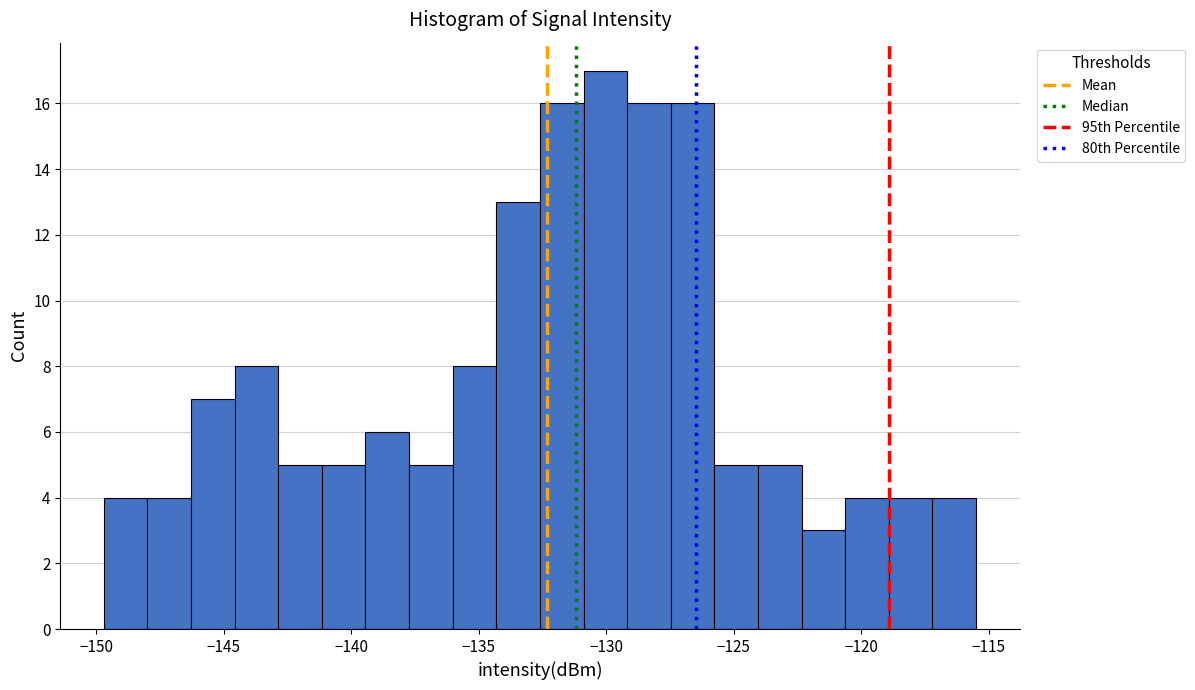

Read against the x-axis, roughly where is the centre of the tallest bar?

-130.0